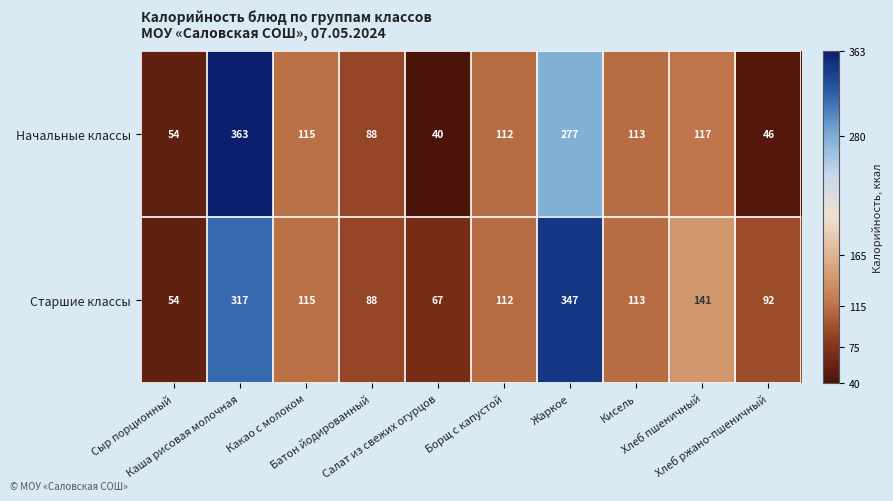

At how many categories does at least one series exceed 52?

10